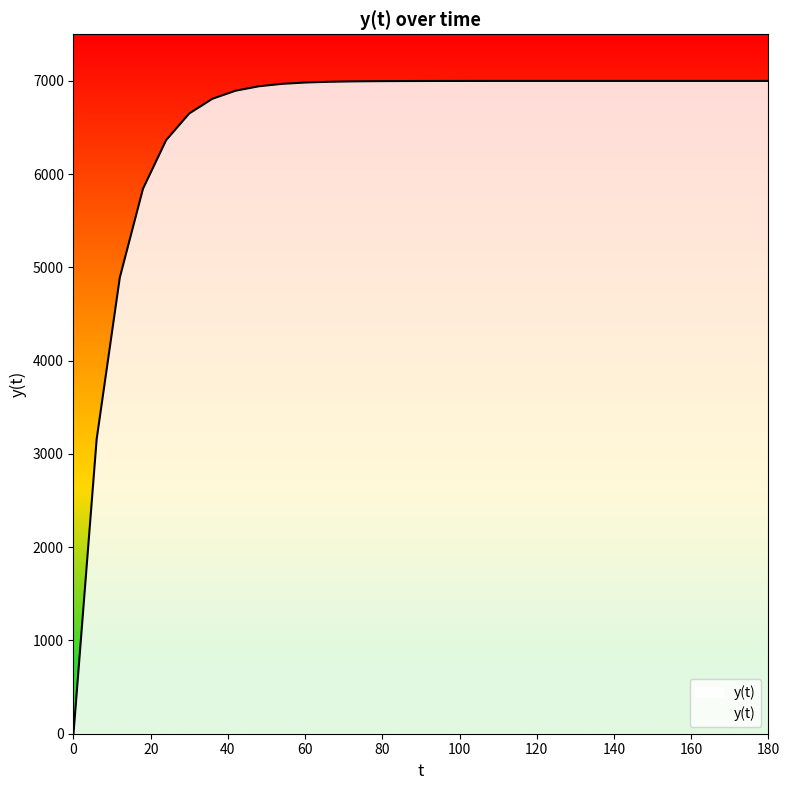

Does the chart have visible grid lines?

No